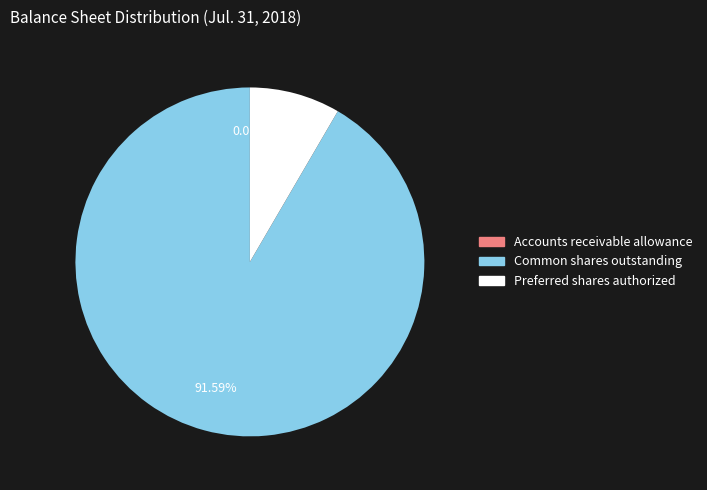

Between Common shares outstanding and Preferred shares authorized, which is larger?

Common shares outstanding